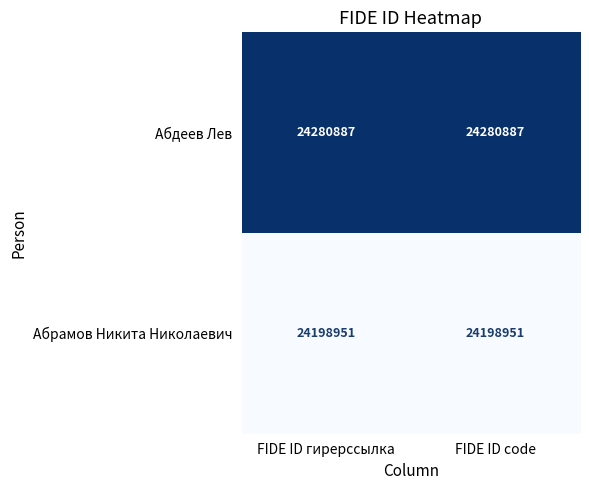

Which series has the largest total across all categories?

Абдеев Лев